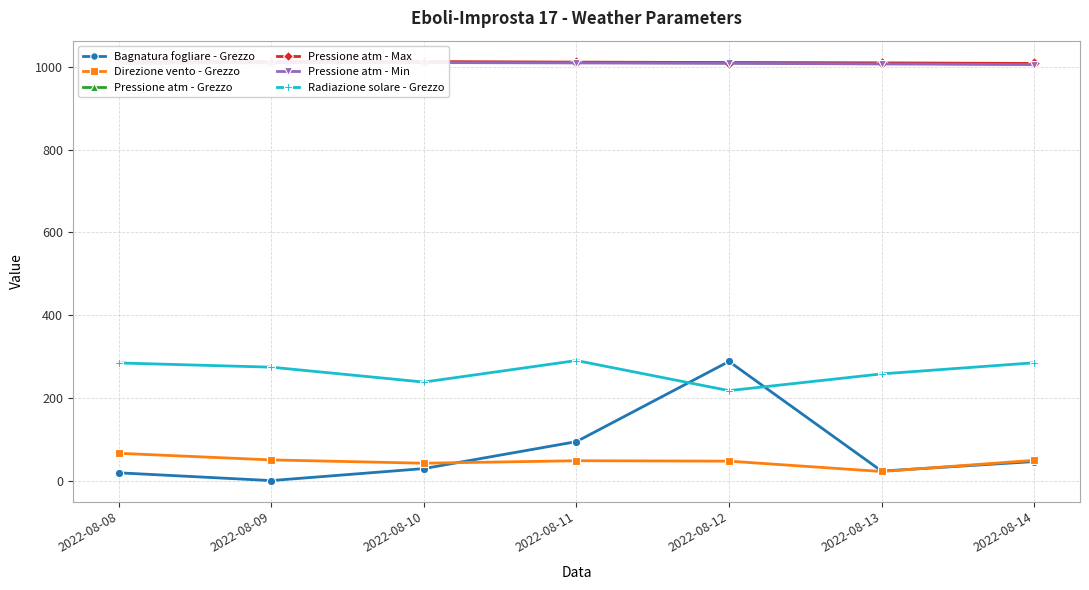

Which category has the lowest value in the Pressione atm - Grezzo series?

2022-08-14